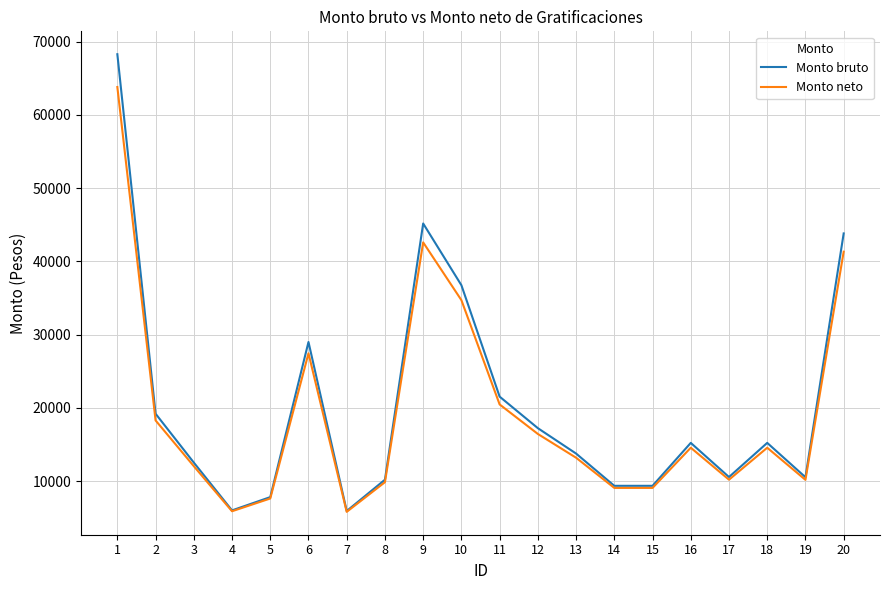

True or false: Monto neto has a value of 8738.6 at 10.

False